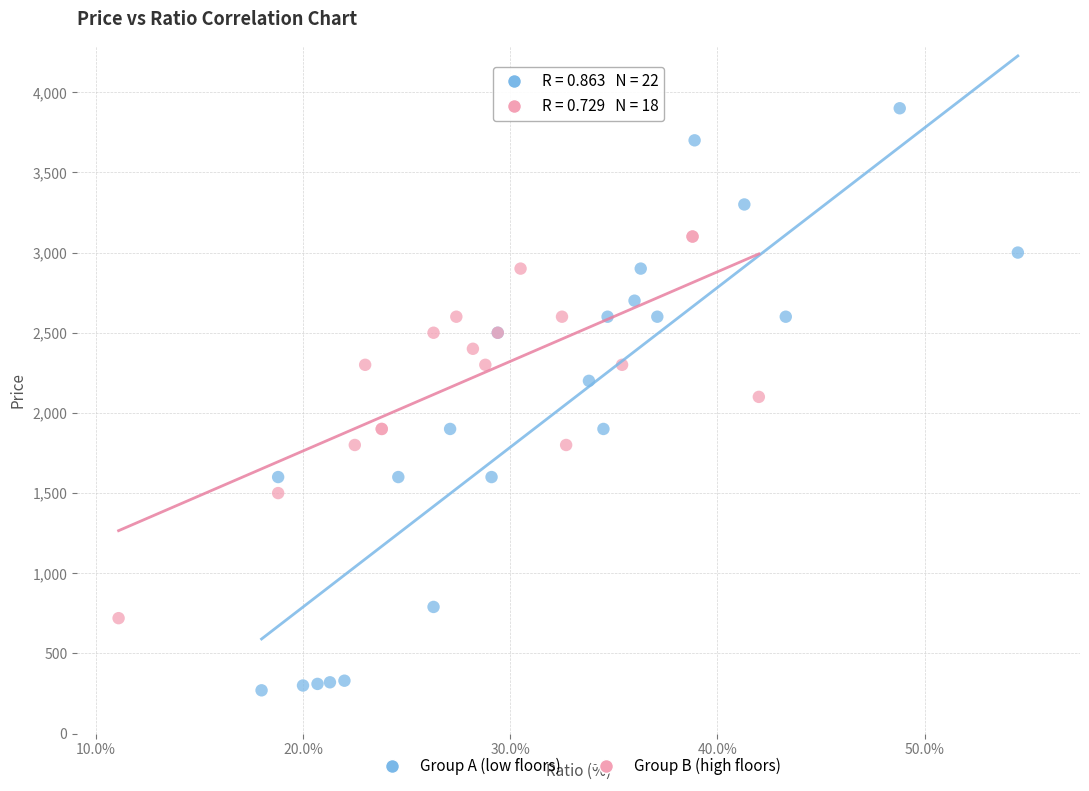

What are all the series names shown in the legend?

Group A (low floors), Group B (high floors)